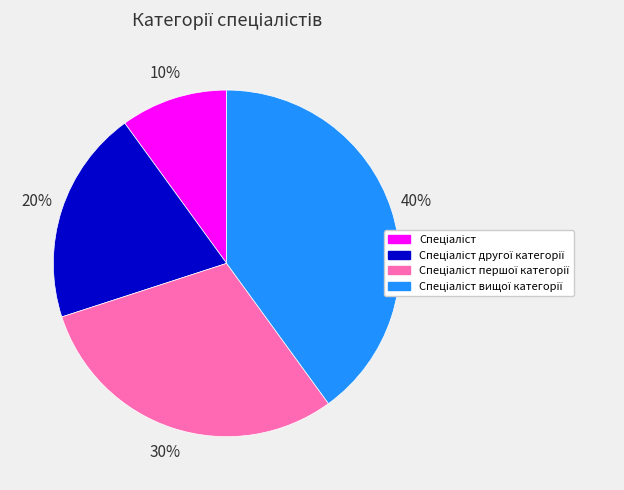

How many segments does this pie chart have?

4